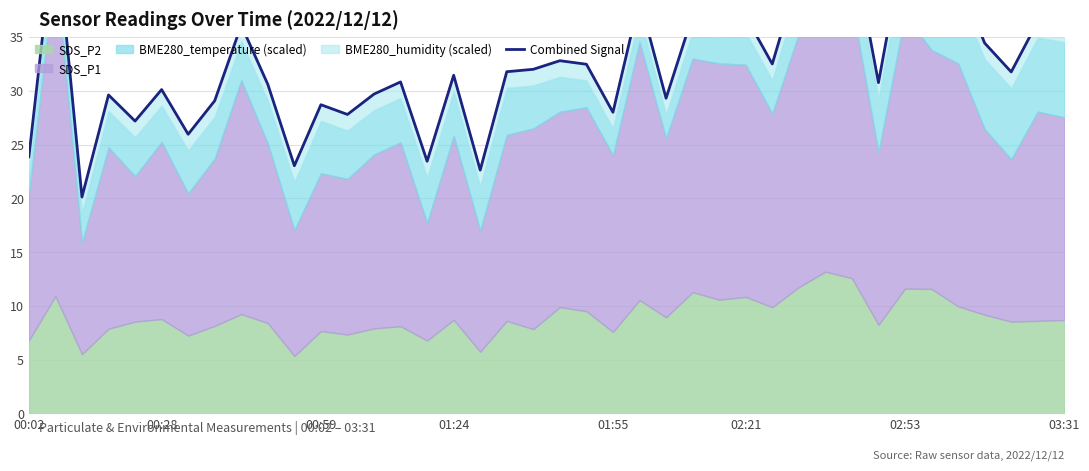

How many points are lower than both their immediate neighbors (excluding endpoints)?

13